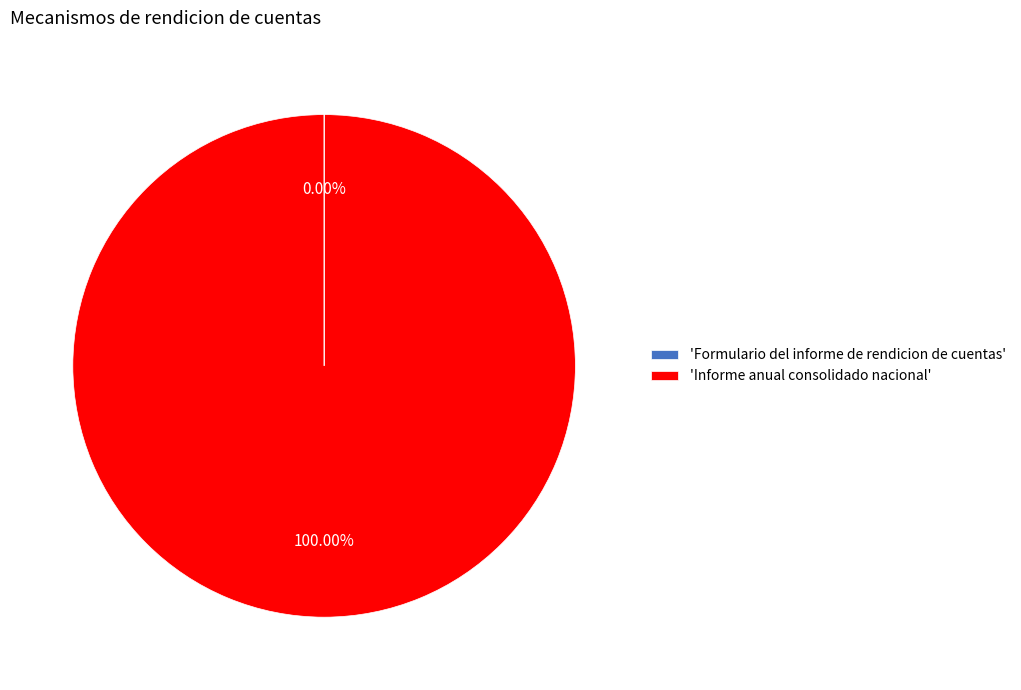

Which slice represents more than half of the pie?

'Informe anual consolidado nacional'